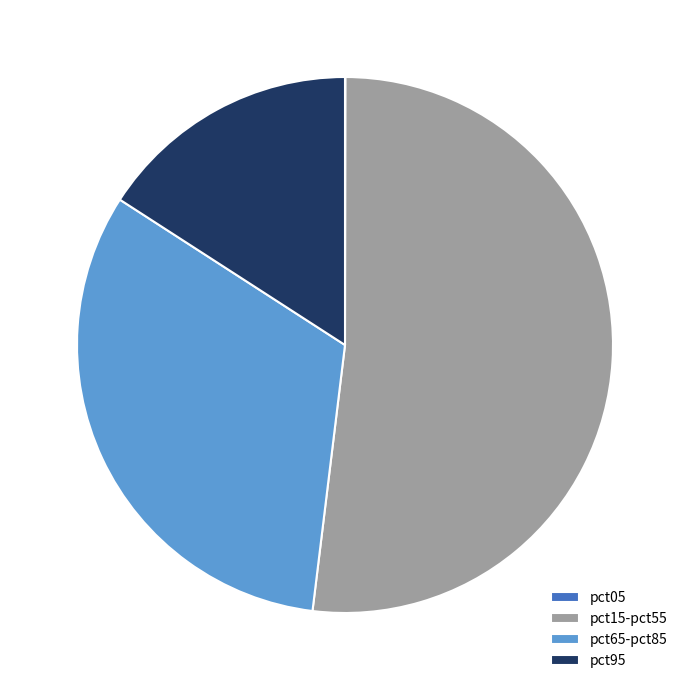

Which category has the biggest portion of the pie?

pct15-pct55